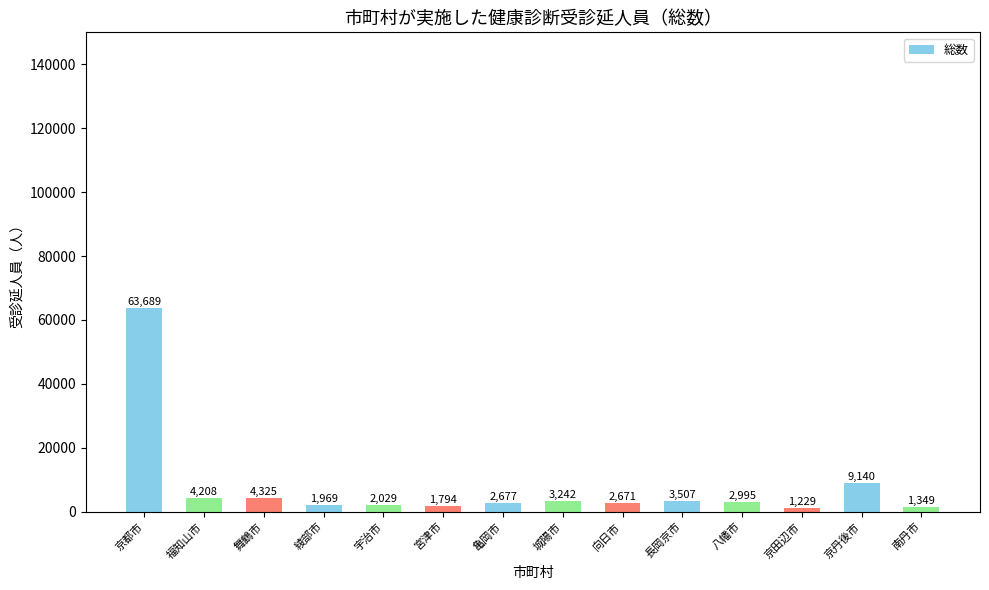

What is the sum of all values?

104824